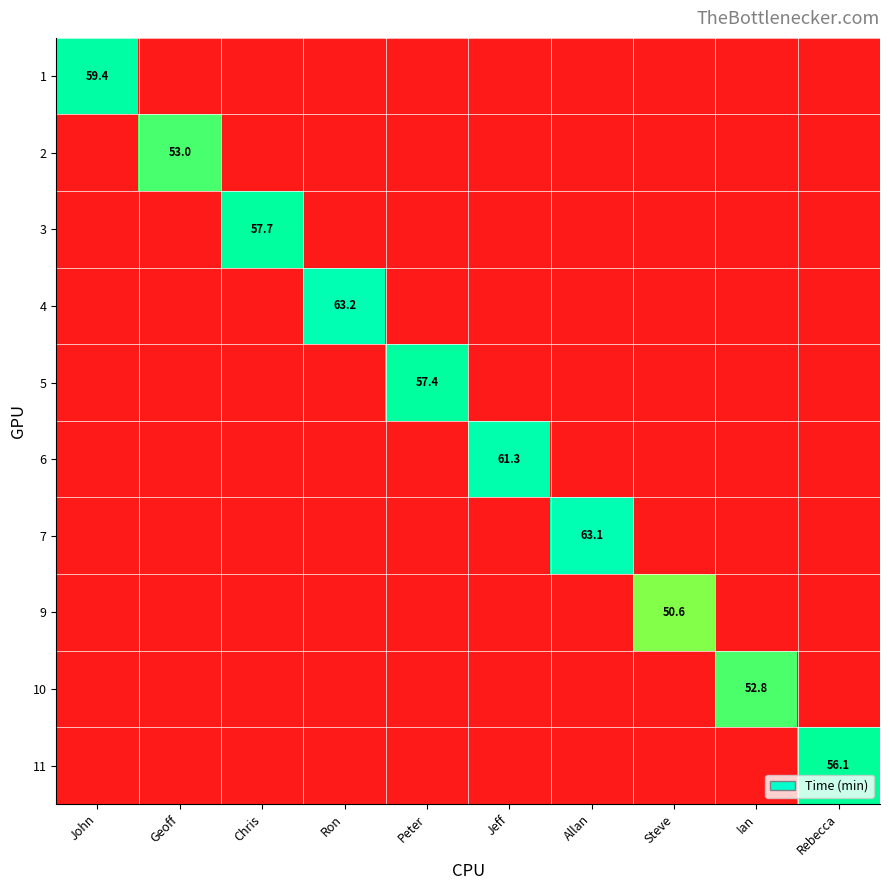

How many distinct data groups are displayed?

10